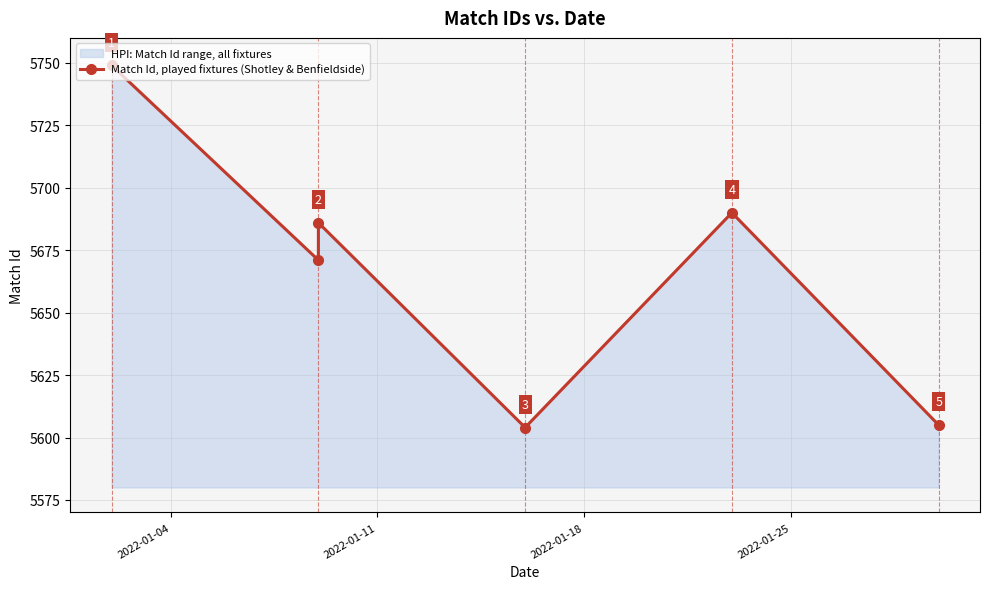

The value at 2022-01-04 is 7816. True or false?

False